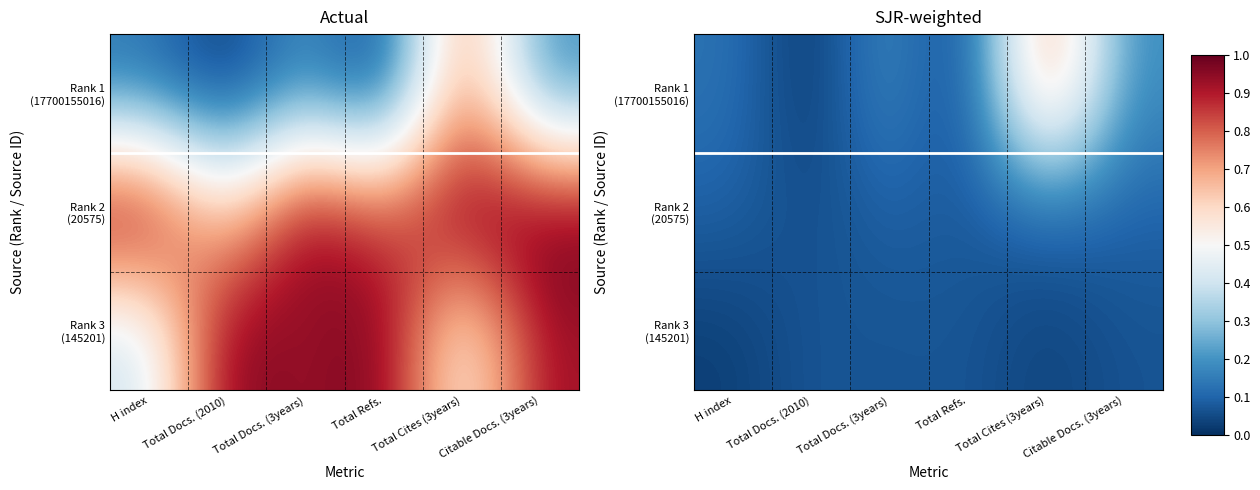

Count the Rank 3 (145201) values in the range 0 to 1.

6